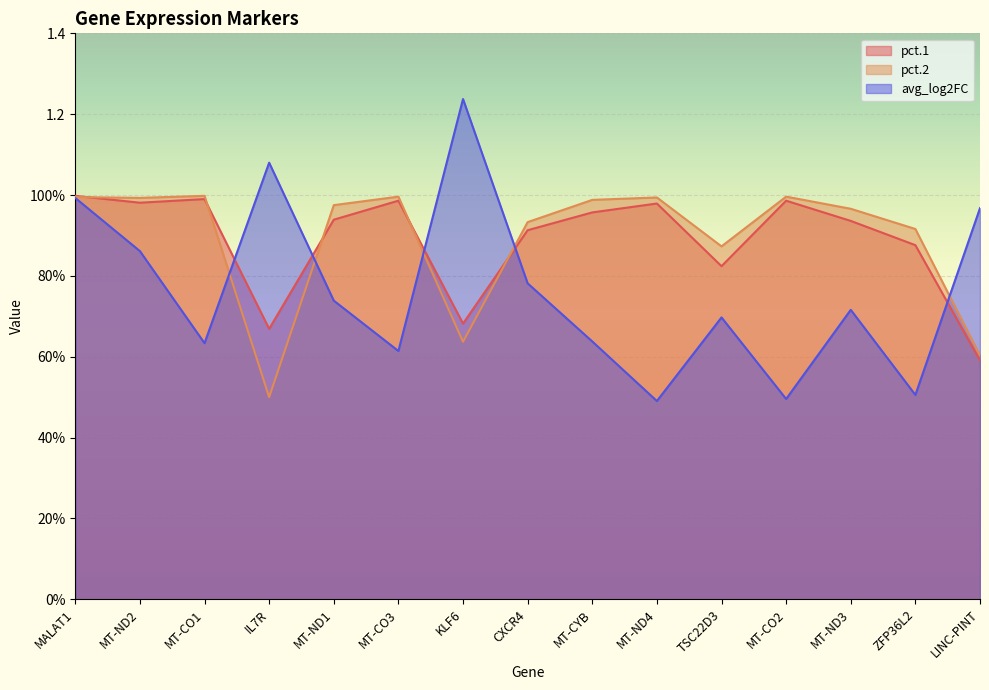

What position from the right is LINC-PINT?

1